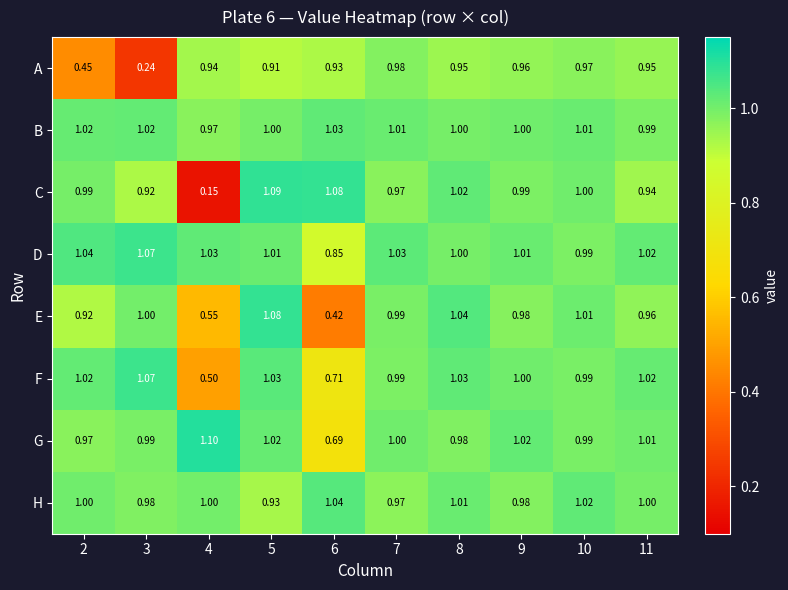

Is the value of G at 2 greater than the value of F at 10?

No